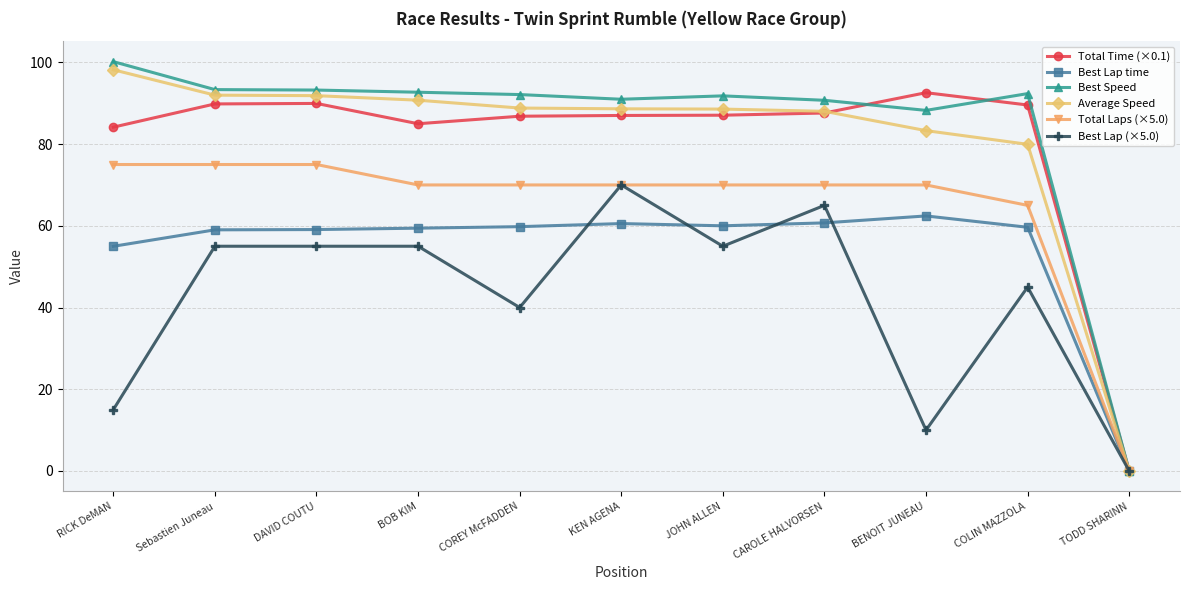

At how many categories does at least one series exceed 3?

10